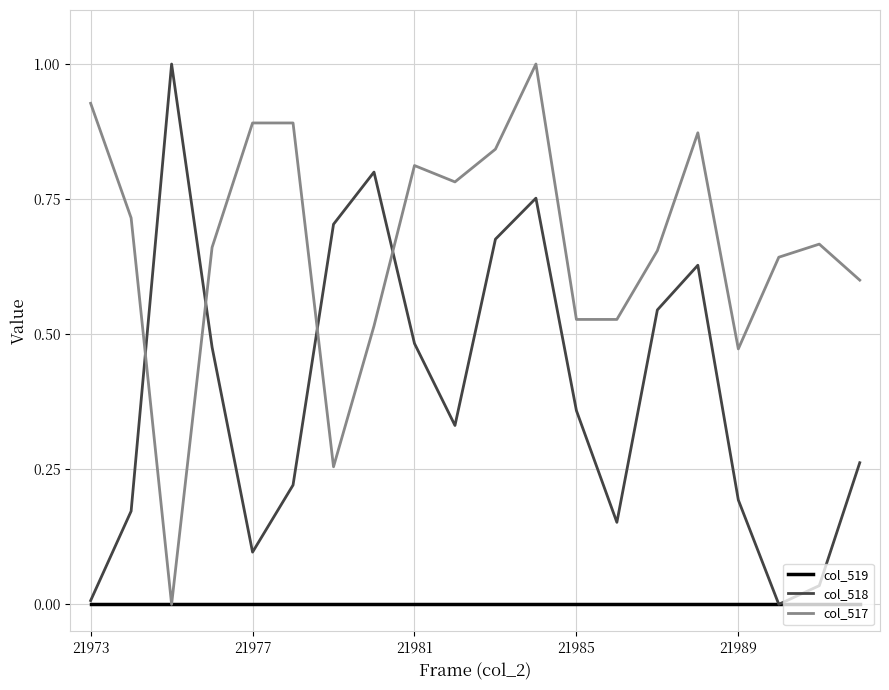

Which series has the largest total across all categories?

col_517